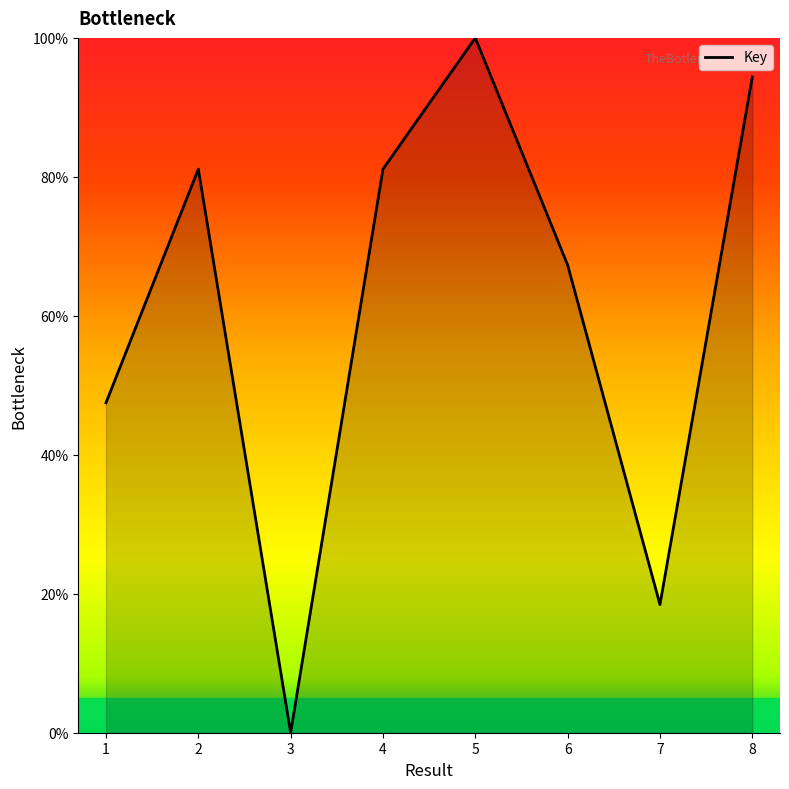

Which label corresponds to the largest value in the chart?

5